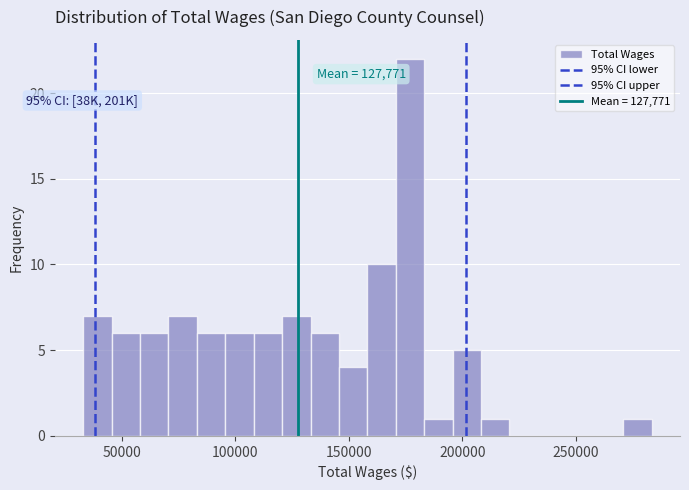

Read against the x-axis, roughly where is the centre of the tallest bar?

175000